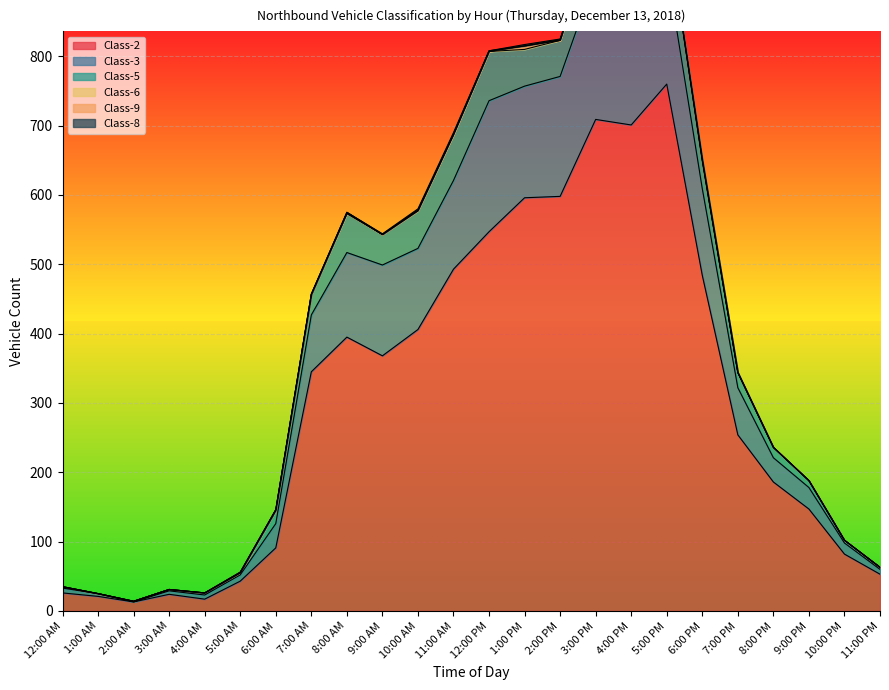

What is the value of the Class-6 point at the 8th from the left?

1